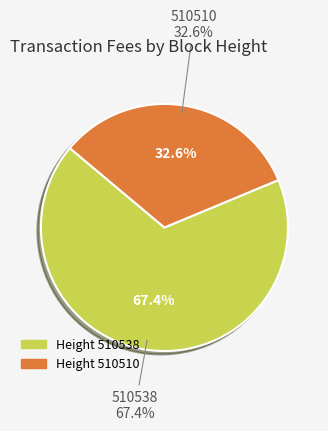

Does 510538 represent more than half of the total?

Yes